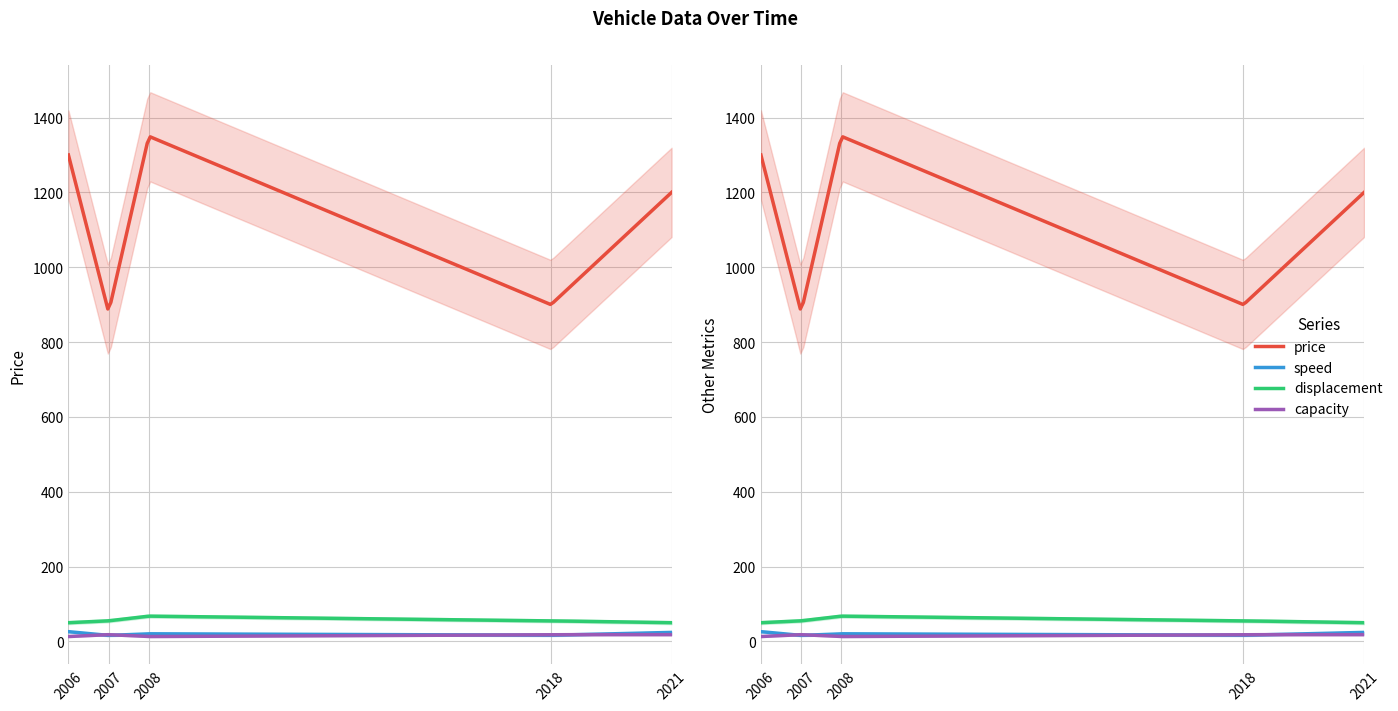

The price series shows 880.0 at 2007. True or false?

True